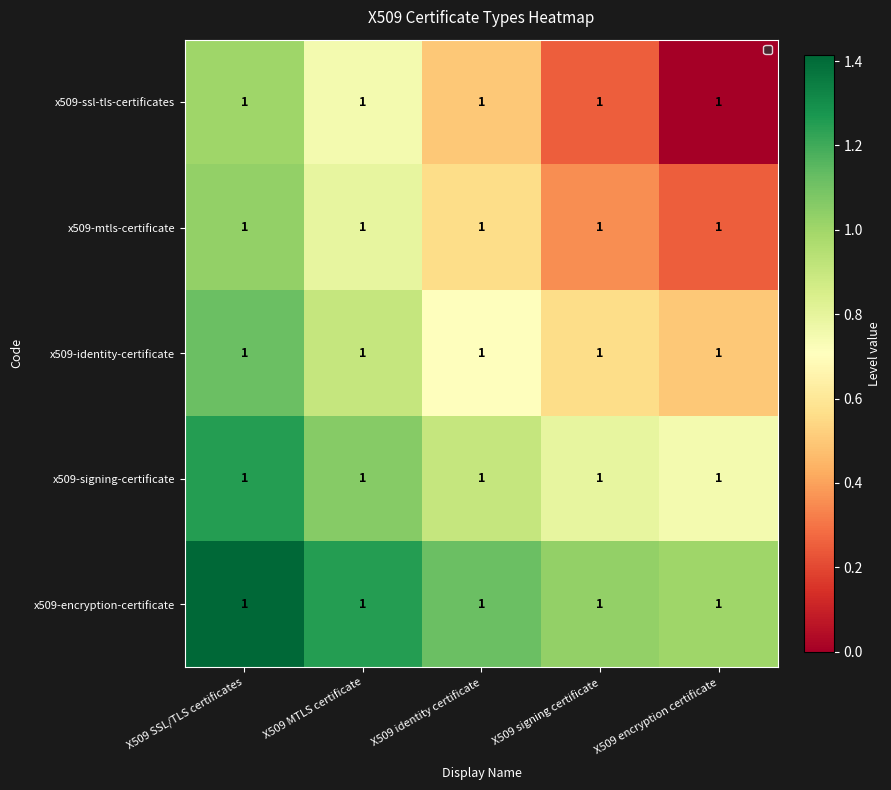

Is the value of x509-signing-certificate at X509 MTLS certificate greater than the value of x509-mtls-certificate at X509 identity certificate?

Yes